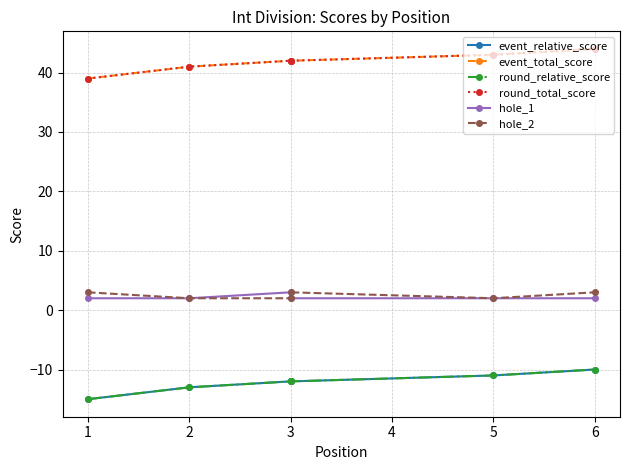

What is the value of the event_total_score point at the 2nd from the left?

41